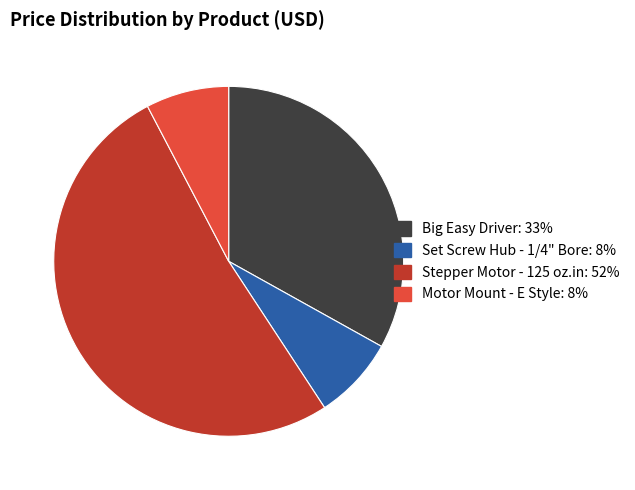

Is there a majority slice in this chart?

Yes